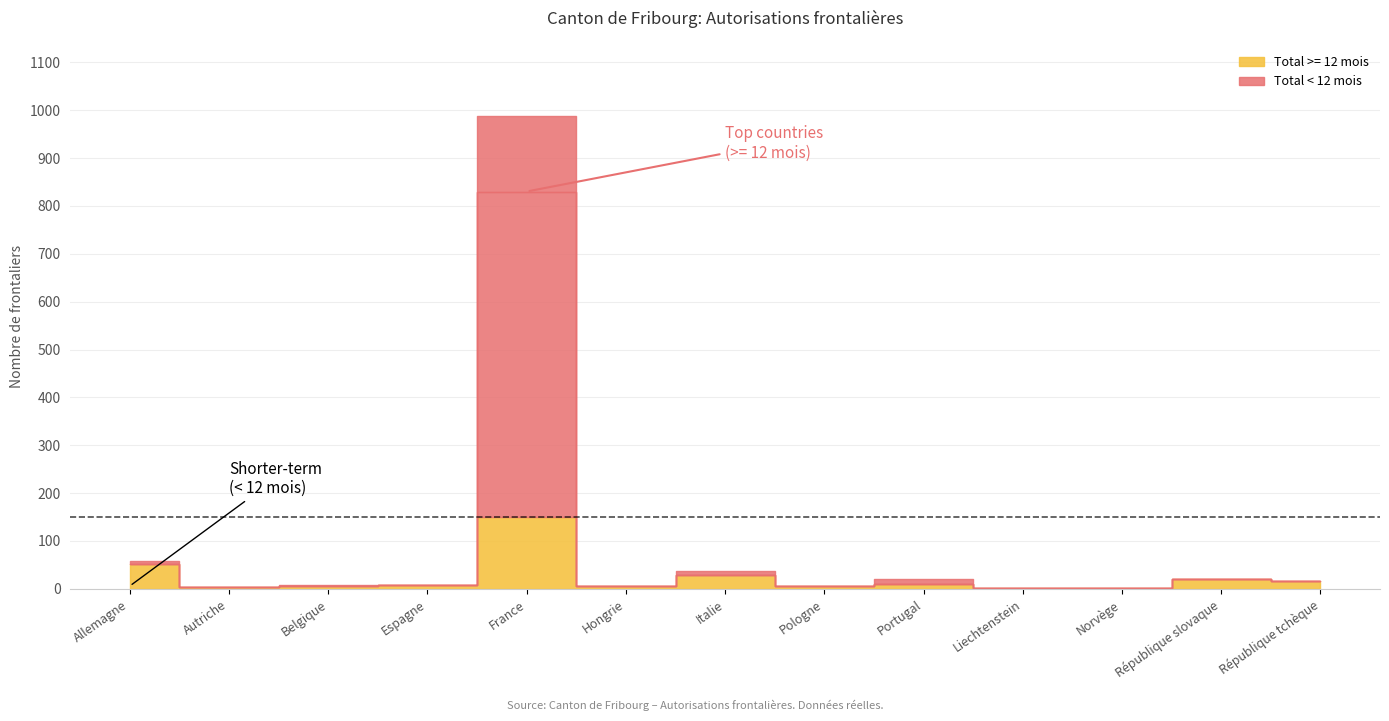

True or false: Total < 12 mois and Total >= 12 mois cross at least once.

False